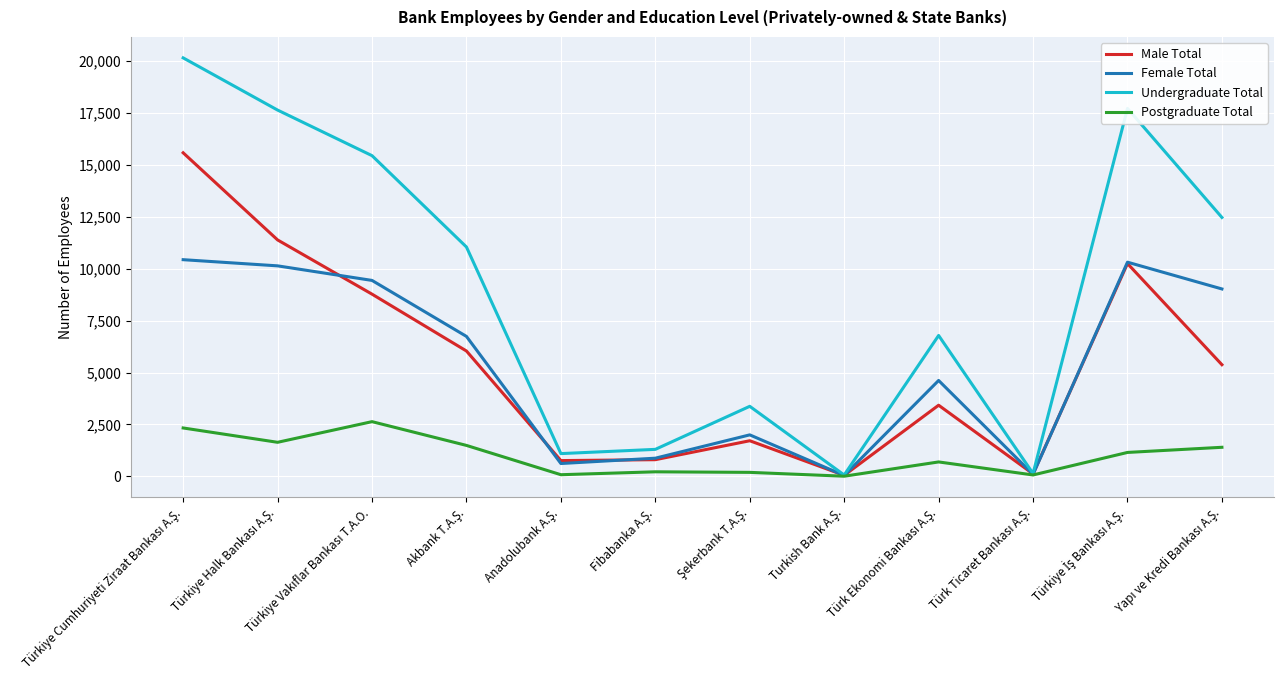

What is the maximum value shown in the chart?

20147